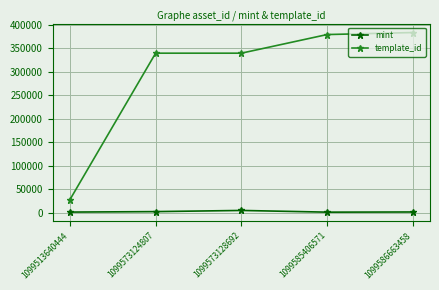

What are all the series names shown in the legend?

mint, template_id